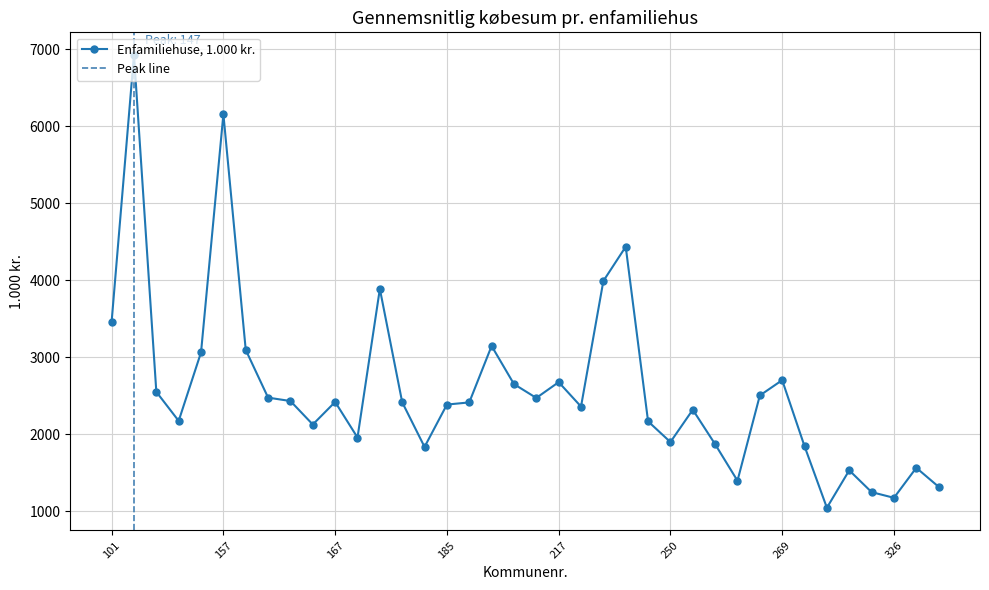

At which category does the data reach its first local peak?

147